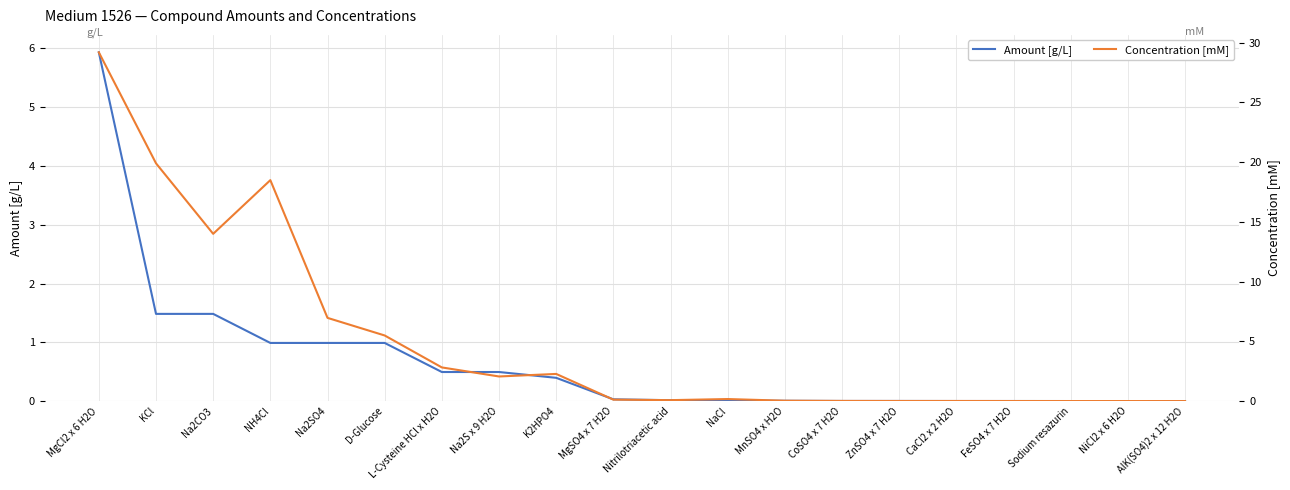

At which category is the sum across all series the highest?

MgCl2 x 6 H2O